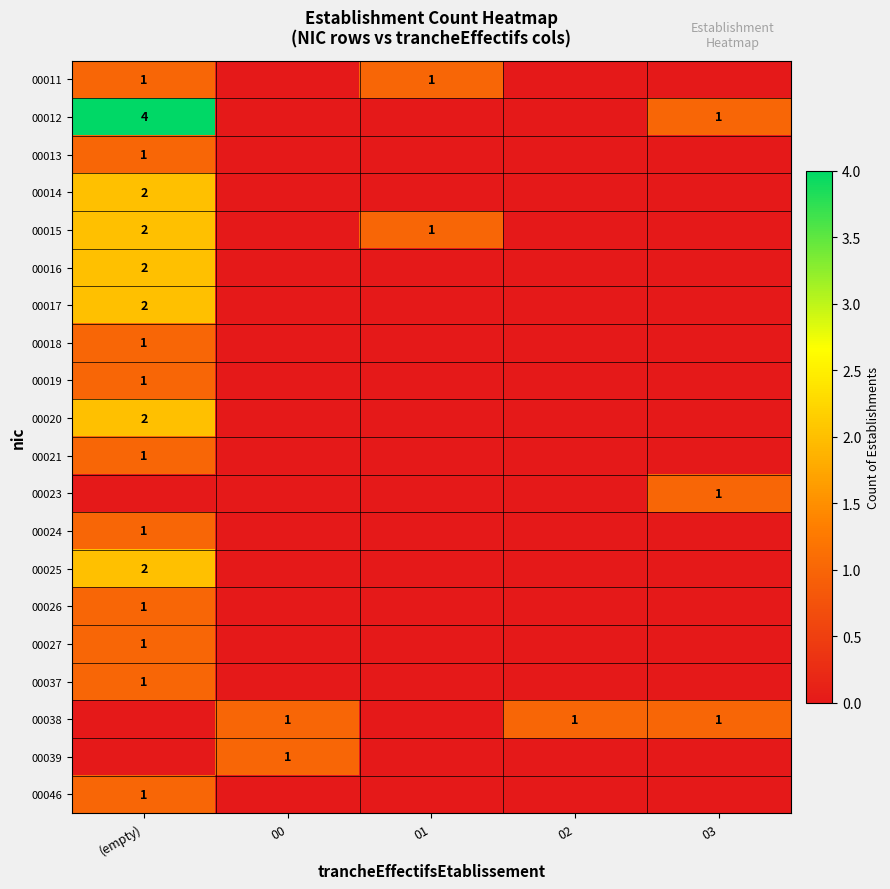

Is it true that 00012 equals 0 at 00?

True